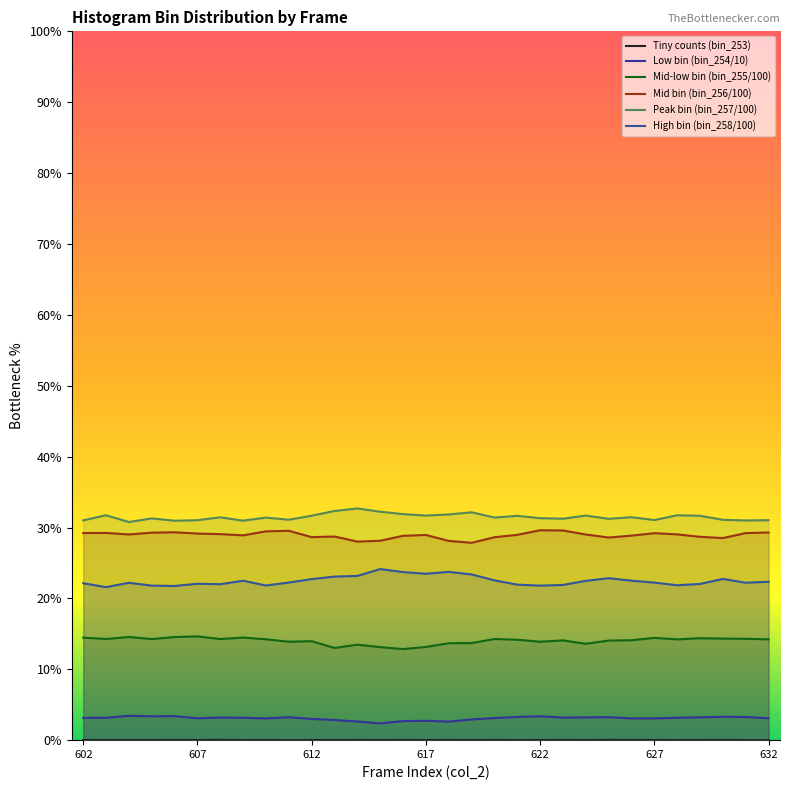

Read the bin_254 value at 607.

3.1